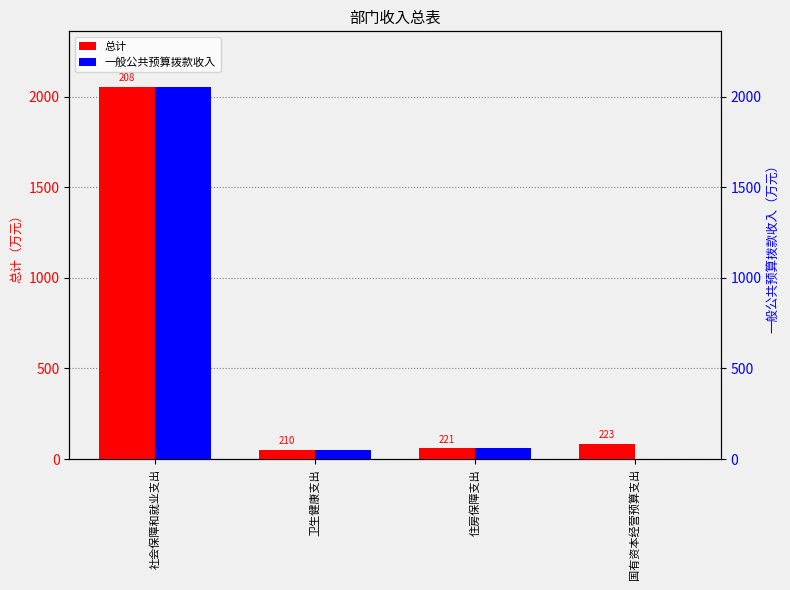

Reading left to right, extract all data points from this chart.

总计: 社会保障和就业支出=2053.8	卫生健康支出=50.5	住房保障支出=58.2	国有资本经营预算支出=83.0
一般公共预算拨款收入: 社会保障和就业支出=2053.8	卫生健康支出=50.5	住房保障支出=58.2	国有资本经营预算支出=0.0